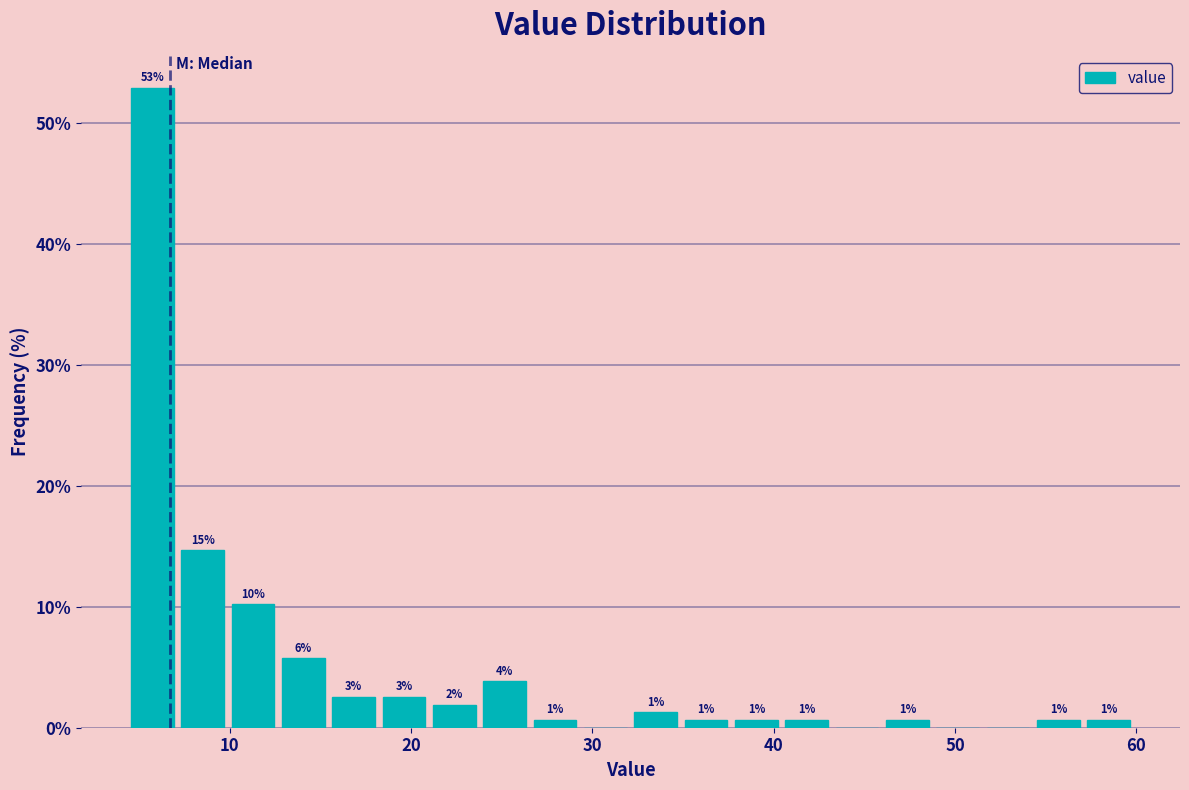

Around what value on the x-axis is the tallest bar? Give the approximate position of its centre, as read against the axis.

6